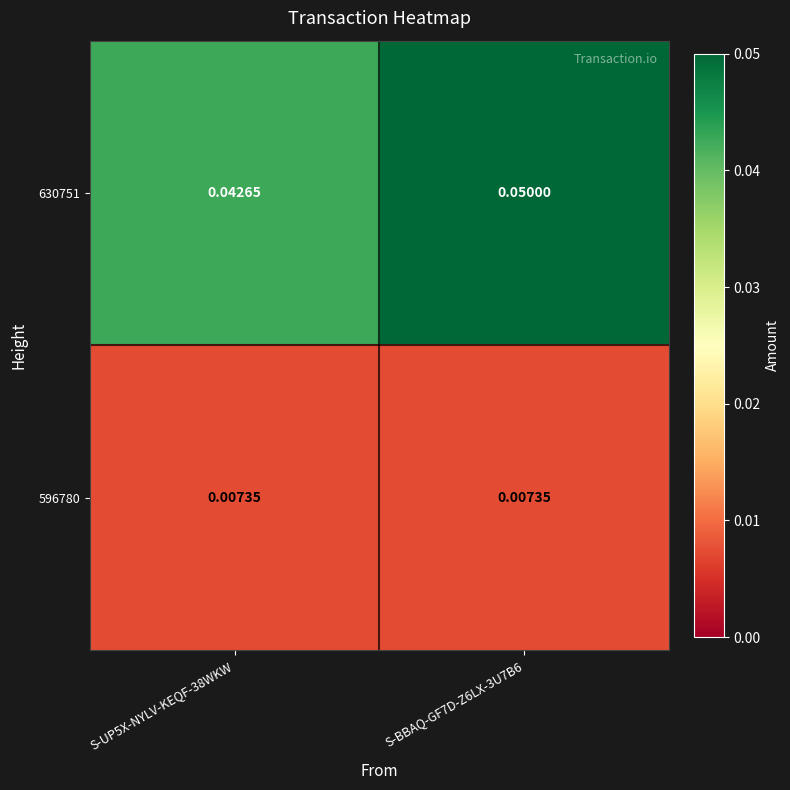

Is the value of 630751 at S-BBAQ-GF7D-Z6LX-3U7B6 greater than the value of 596780 at S-BBAQ-GF7D-Z6LX-3U7B6?

Yes